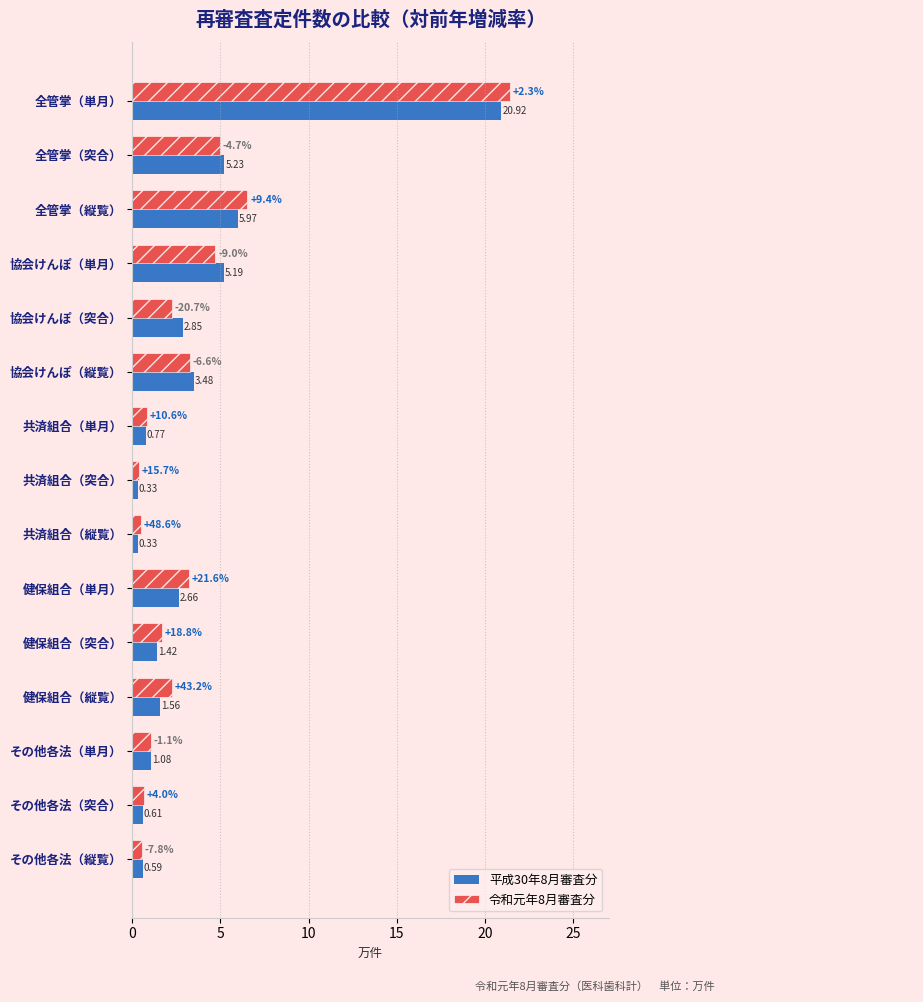

Where is 平成30年8月審査分 nearest to the value 10?

全管掌（縦覧）